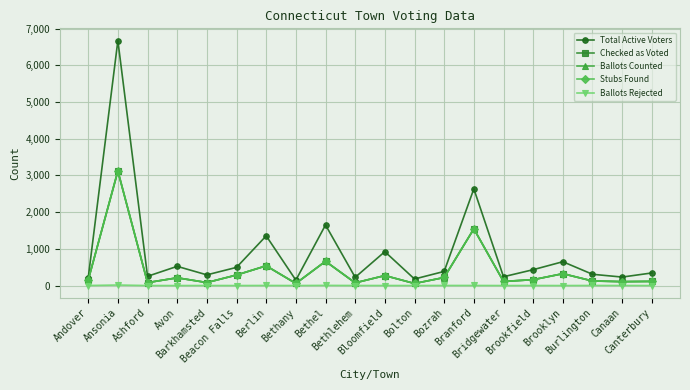

What is the highest value of the Checked as Voted series?

3124